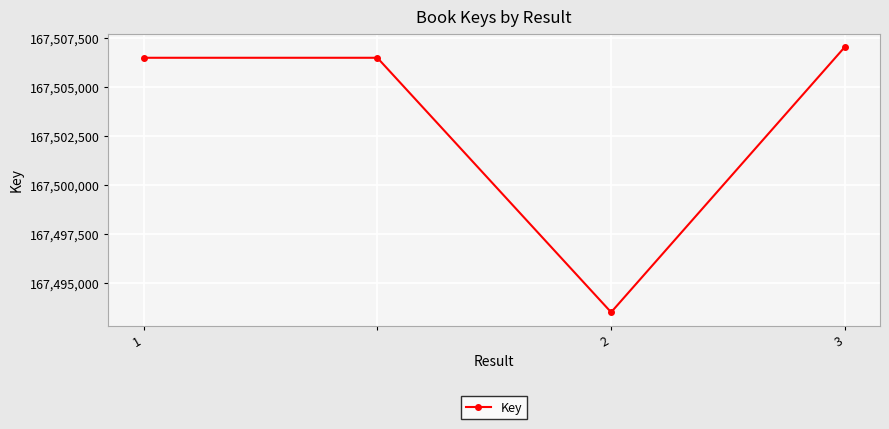

What is the value of the 2nd point from the left?

167506487